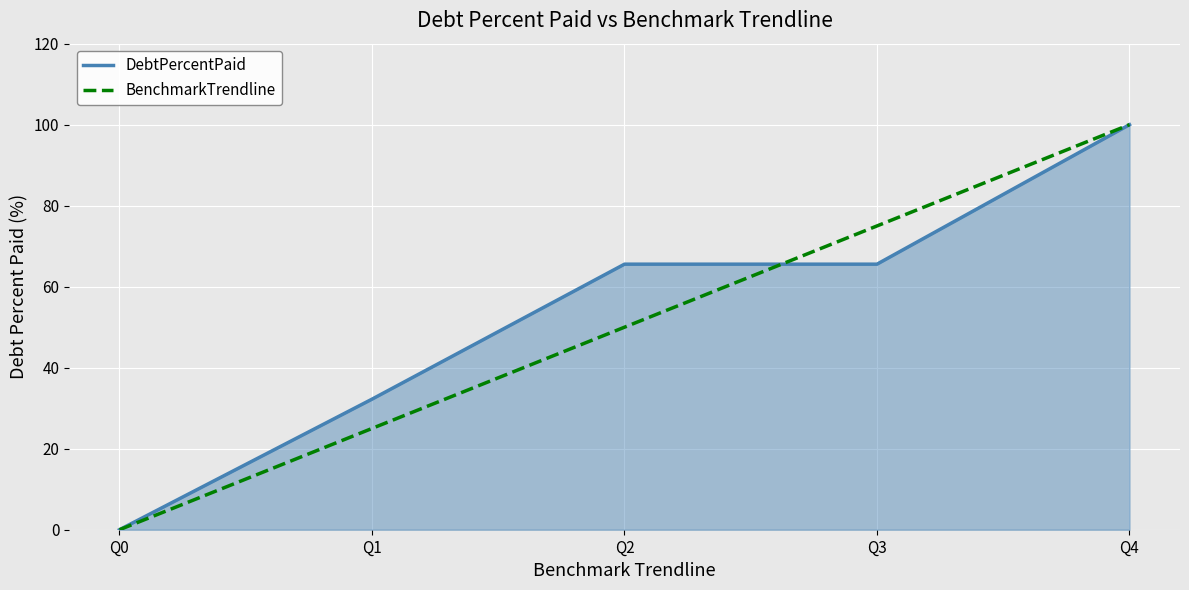

What is the sum of the DebtPercentPaid values at Q4 and Q2?

165.6